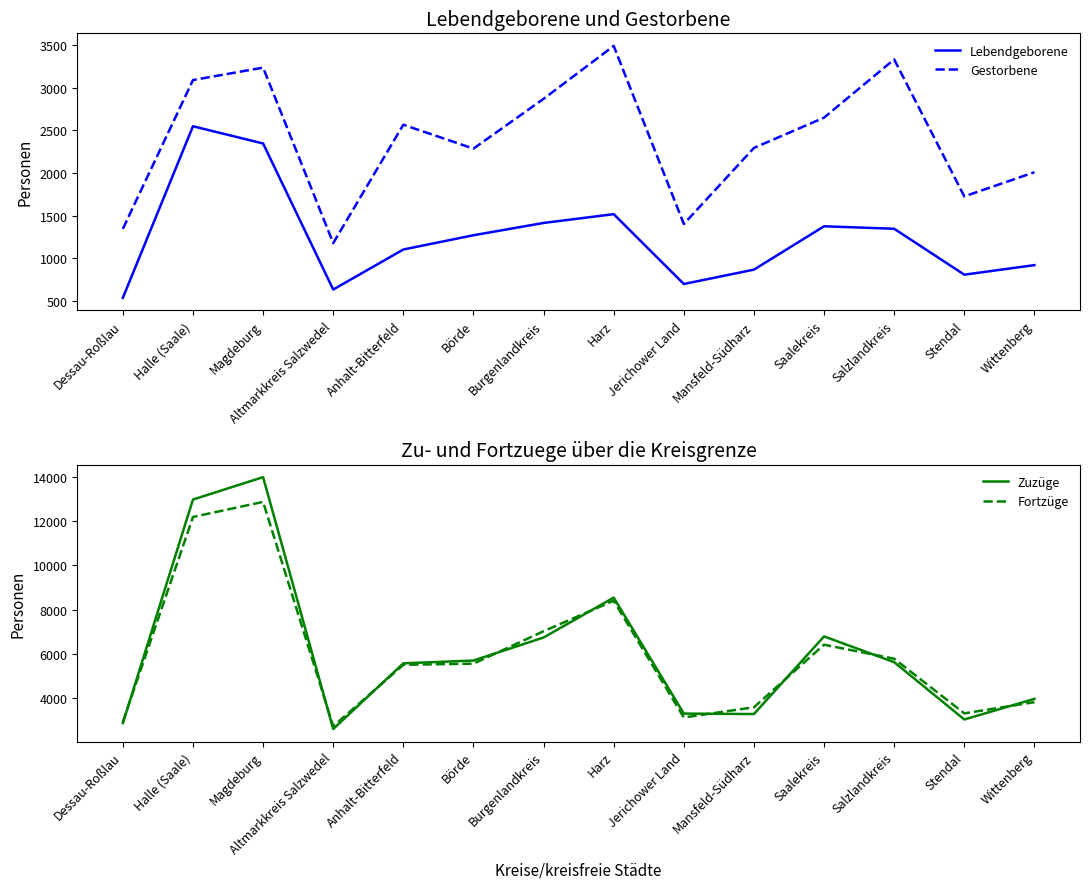

Which series has the largest total across all categories?

Zuzüge